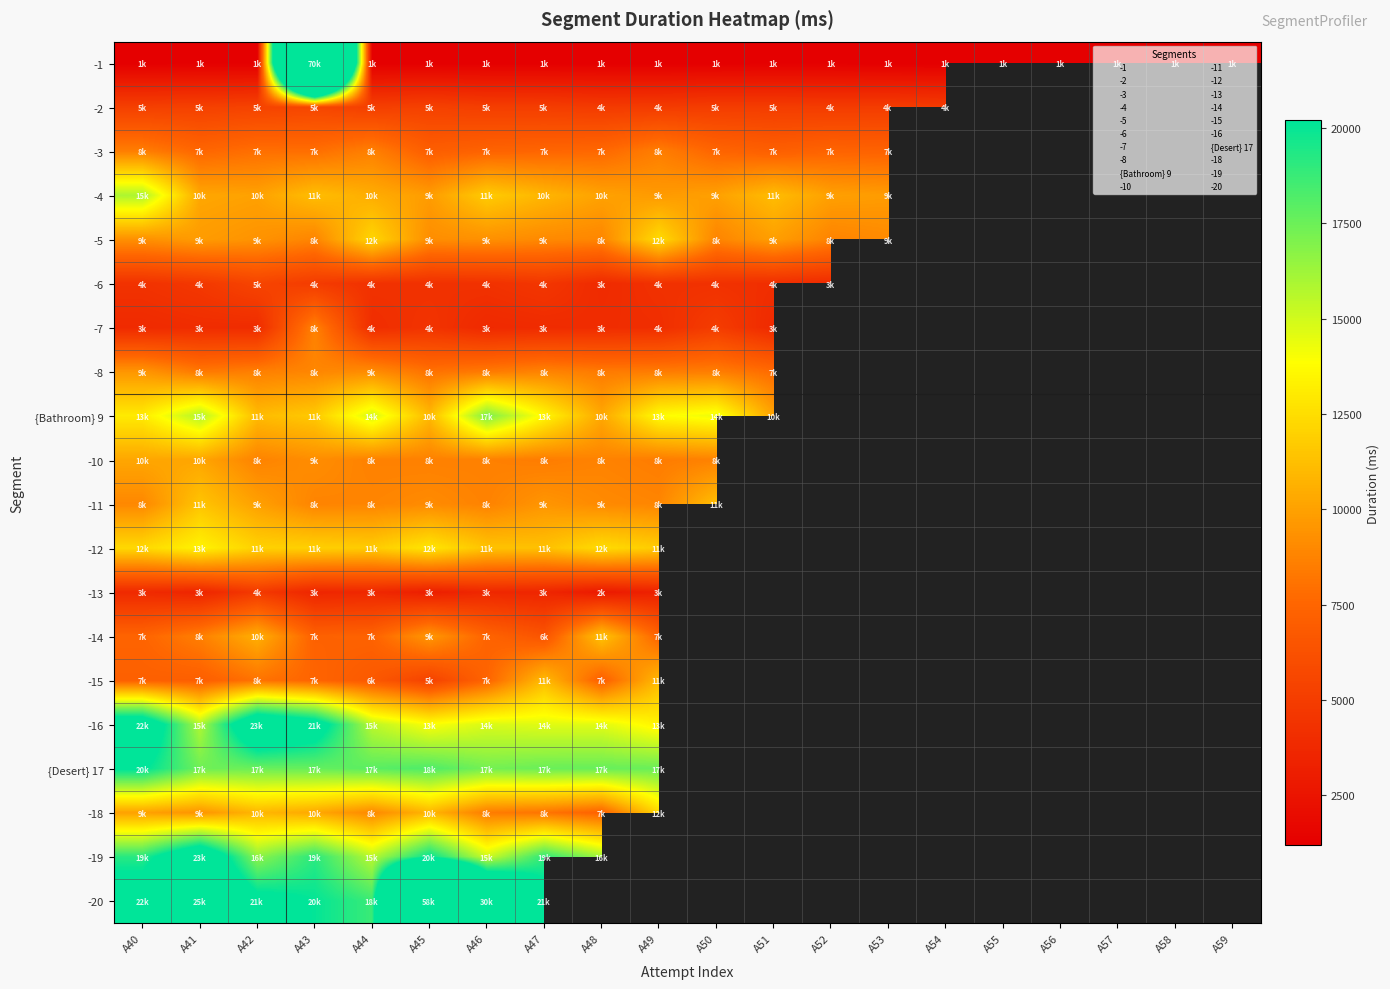

At which category is the sum across all series the highest?

A43